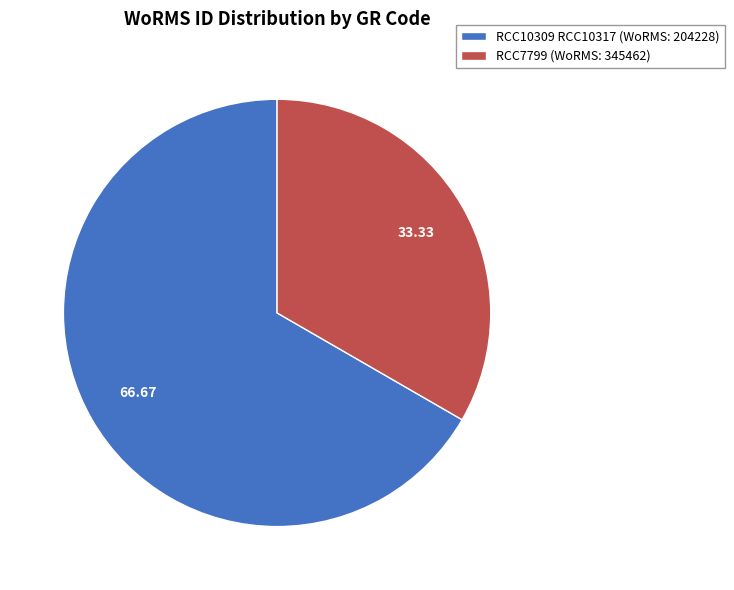

Does RCC7799 (WoRMS: 345462) account for over 50% of the chart?

No